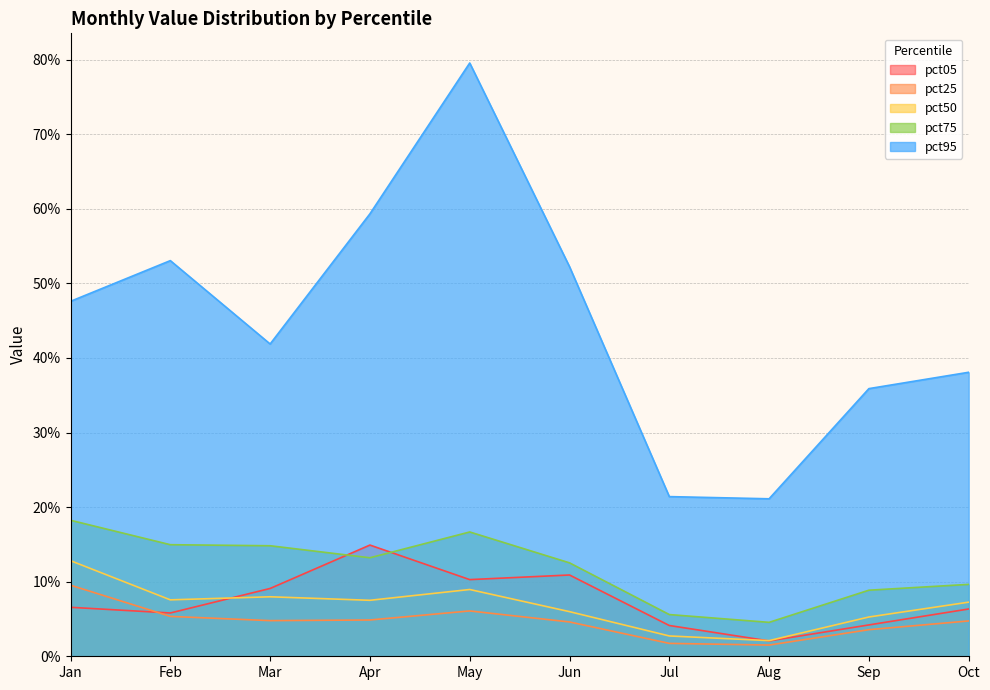

What are all the series names shown in the legend?

pct05, pct25, pct50, pct75, pct95